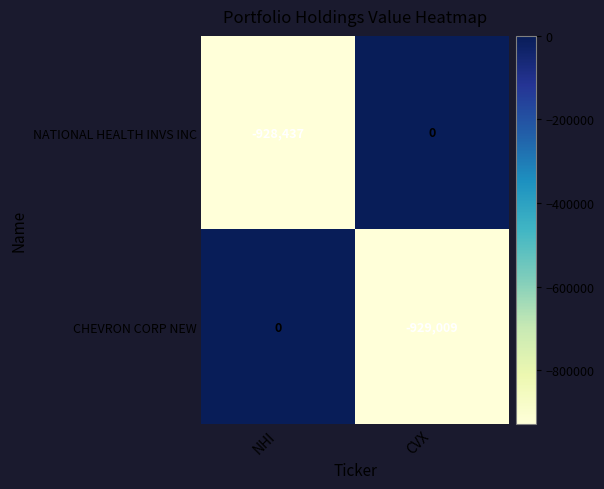

Is it true that NATIONAL HEALTH INVS INC equals -928437 at NHI?

True